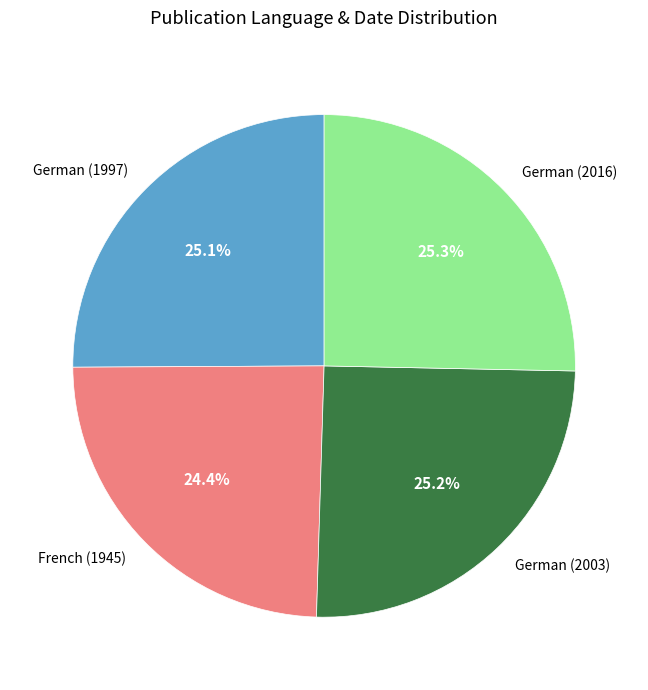

To the nearest percent, what is the average slice percentage?

25%